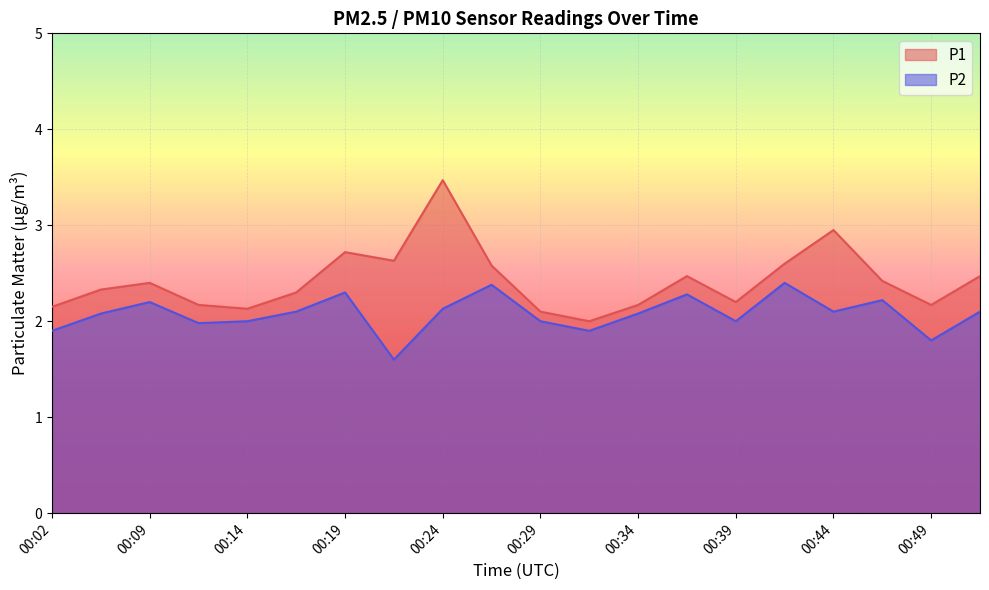

What is the value of the P1 point at the 3rd from the left?

2.4